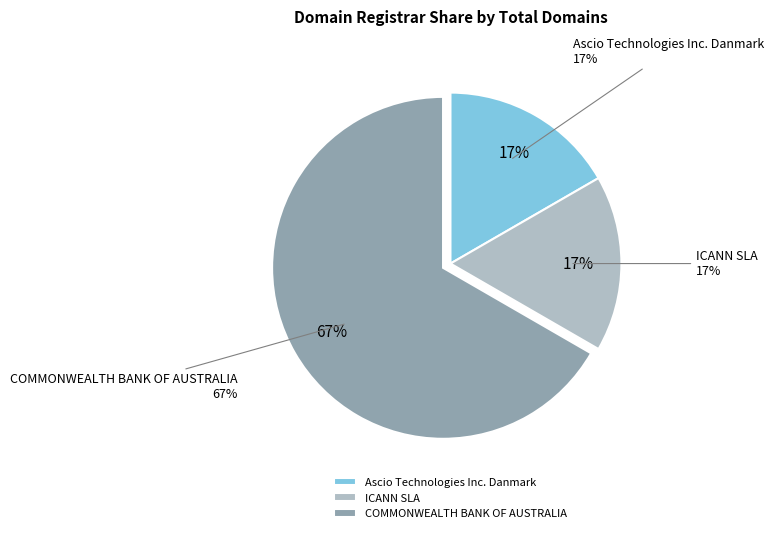

What is the total percentage of ICANN SLA and COMMONWEALTH BANK OF AUSTRALIA?

83.3%